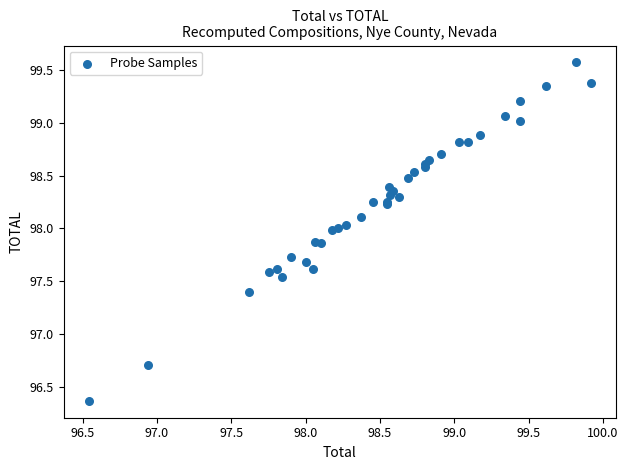

What Y value in the scatter plot is closest to 97?

96.7